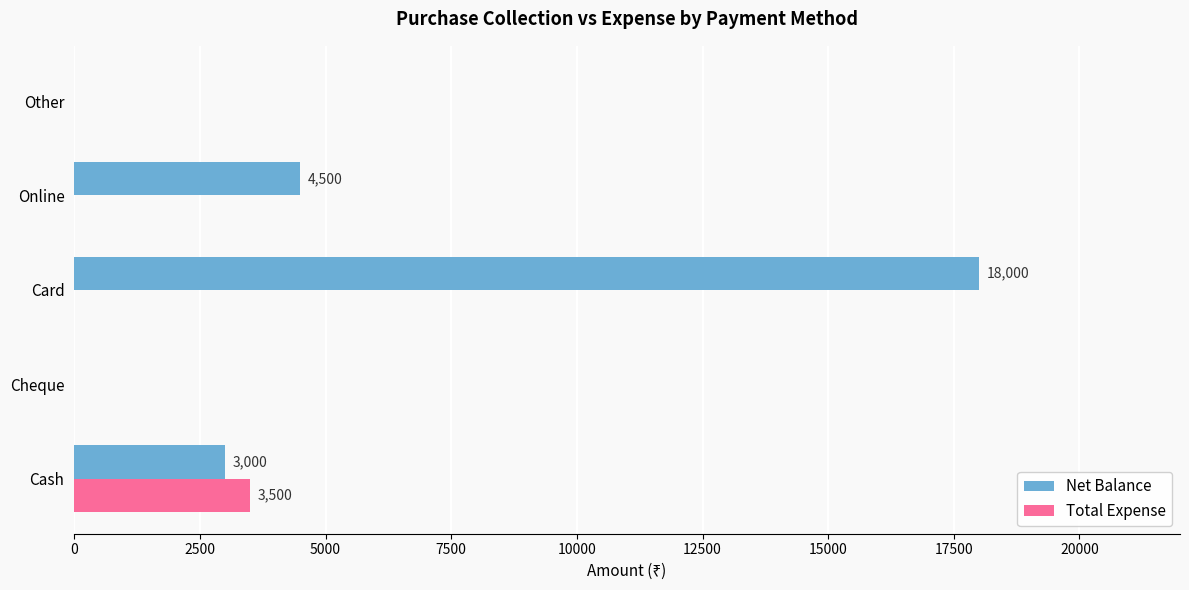

Which category has the highest value in the Net Balance series?

Card